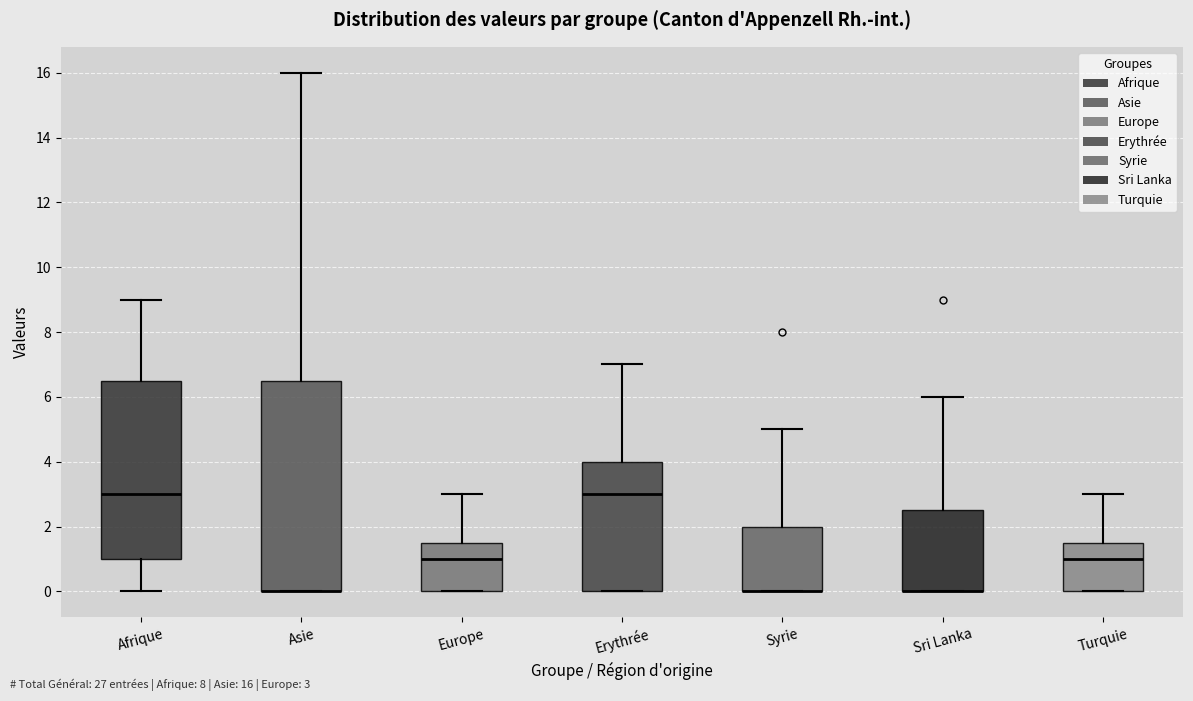

Reading left to right, transcribe this box plot: for each box, give where its median line is, the range the box spans, and where its two whiskers end, as read against the y-axis. The values are not printed on the chart, so give them approximately, as read against the axis.

Afrique: median 3.0, box 1.0 to 6.6, whiskers 0.0 to 9.0
Asie: median 0.0 (drawn on the box's lower edge), box 0.0 to 6.6, whiskers 0.0 to 16.0
Europe: median 1.0, box 0.0 to 1.6, whiskers 0.0 to 3.0
Erythrée: median 3.0, box 0.0 to 4.0, whiskers 0.0 to 7.0
Syrie: median 0.0 (drawn on the box's lower edge), box 0.0 to 2.0, whiskers 0.0 to 5.0
Sri Lanka: median 0.0 (drawn on the box's lower edge), box 0.0 to 2.6, whiskers 0.0 to 6.0
Turquie: median 1.0, box 0.0 to 1.6, whiskers 0.0 to 3.0